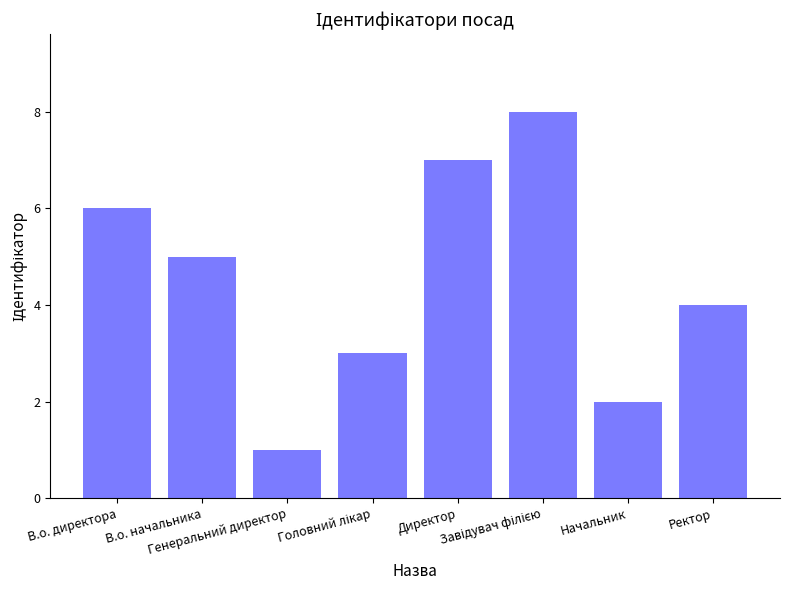

What is the difference between the second highest and second lowest values?

5